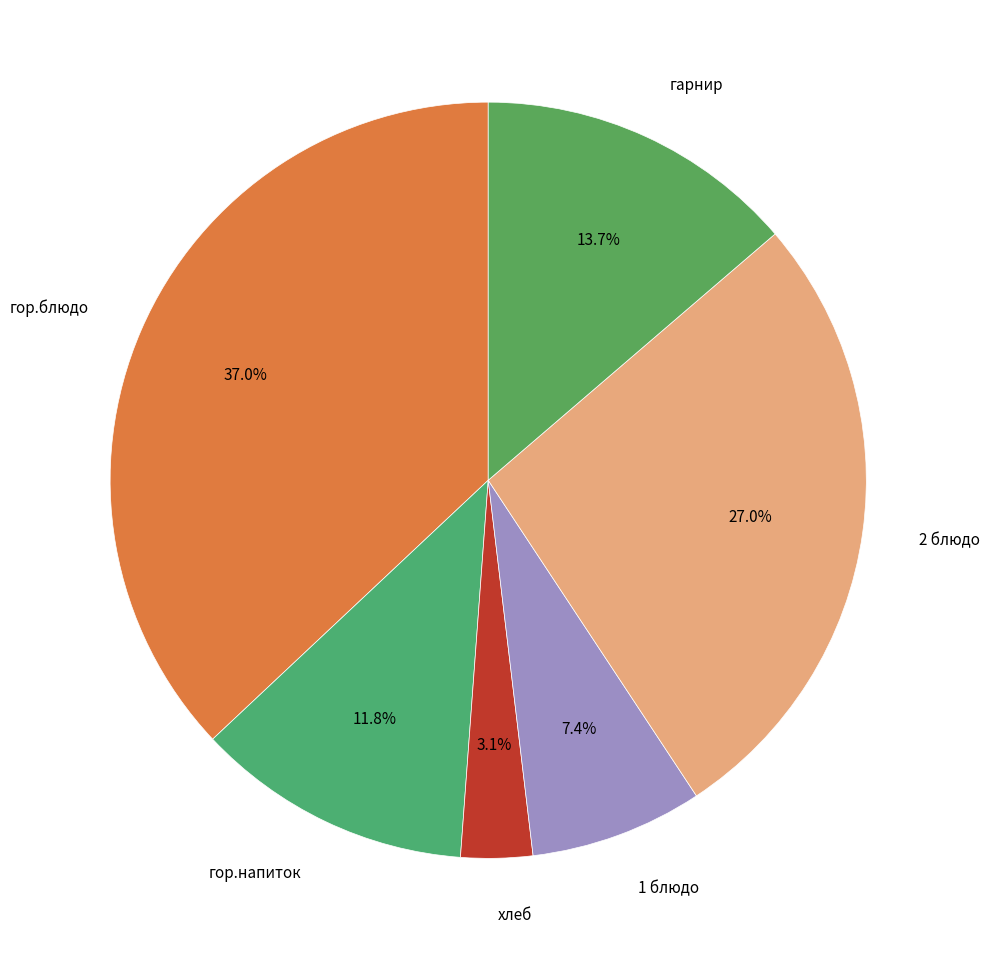

Is there any slice that represents more than half of the pie?

No